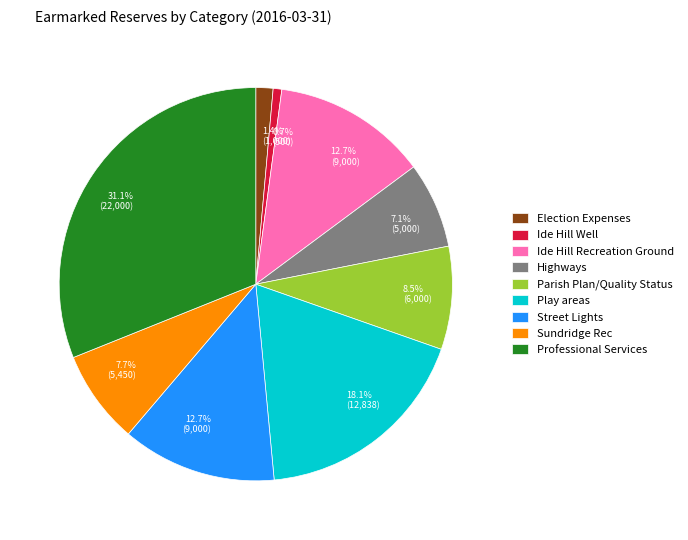

Is there any slice that represents more than half of the pie?

No